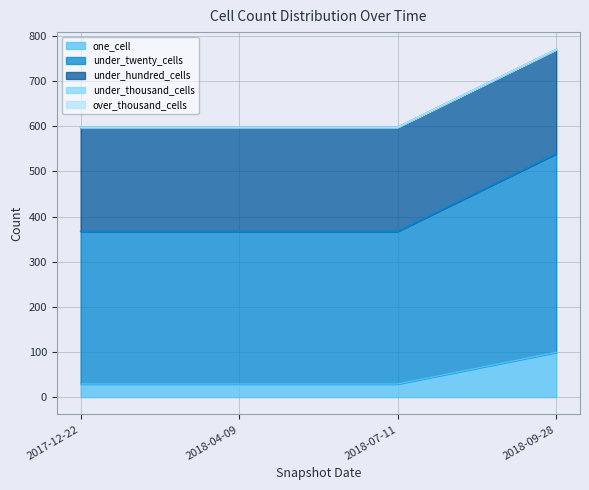

What is the label of the 1st point from the left?

2017-12-22